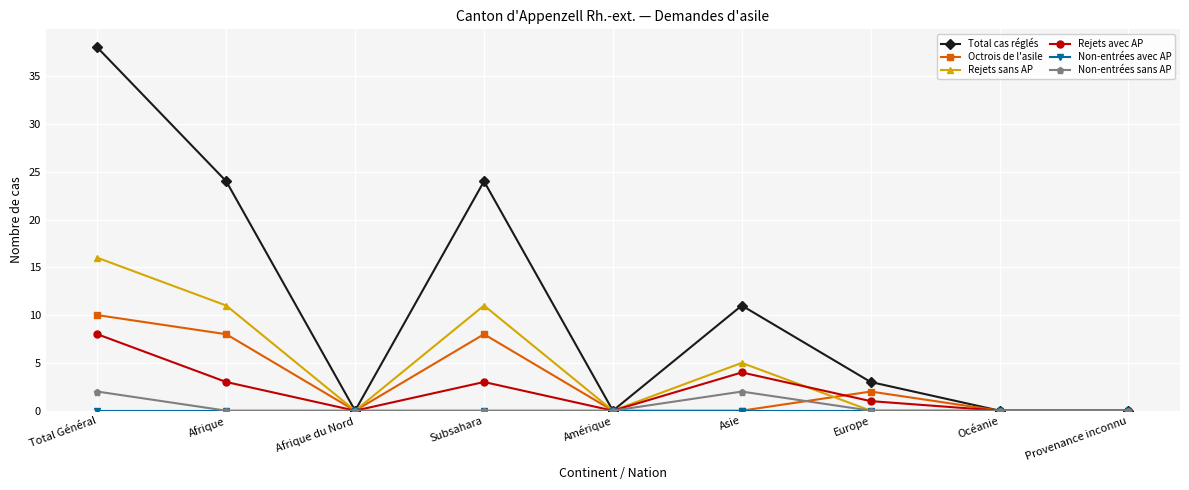

In Non-entrées sans AP, how many points are higher than both neighbors (excluding endpoints)?

1